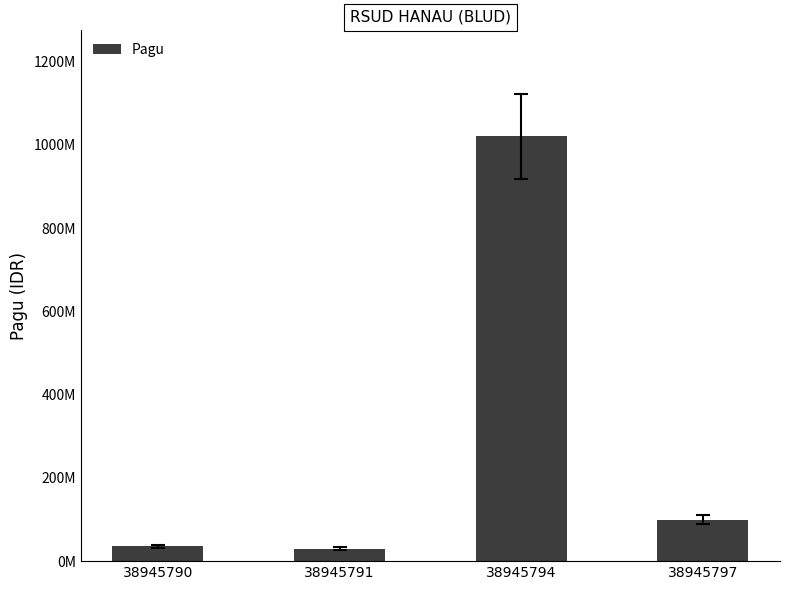

List the labels in order of value, largest first.

38945794, 38945797, 38945790, 38945791